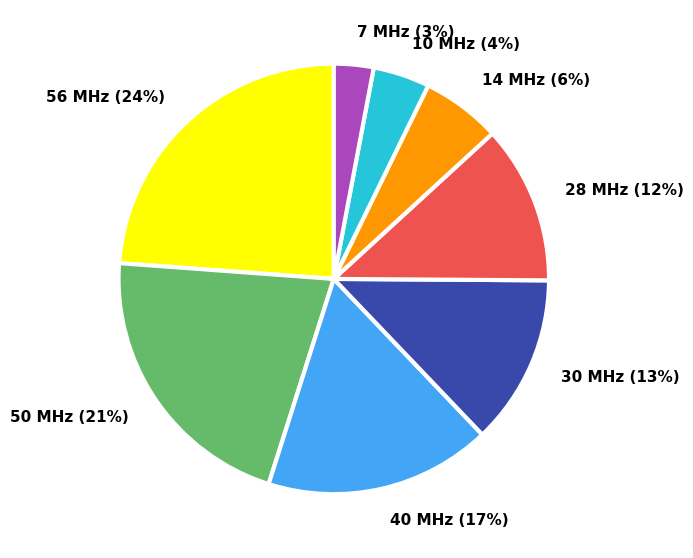

Rank the categories by value from highest to lowest.

56 MHz, 50 MHz, 40 MHz, 30 MHz, 28 MHz, 14 MHz, 10 MHz, 7 MHz